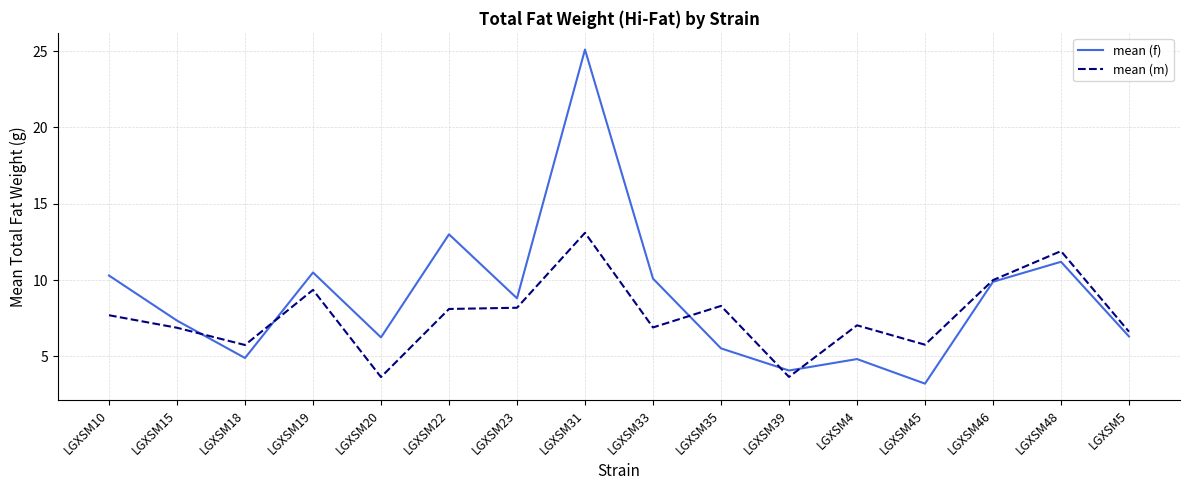

Where is the first local minimum for mean (f)?

LGXSM18